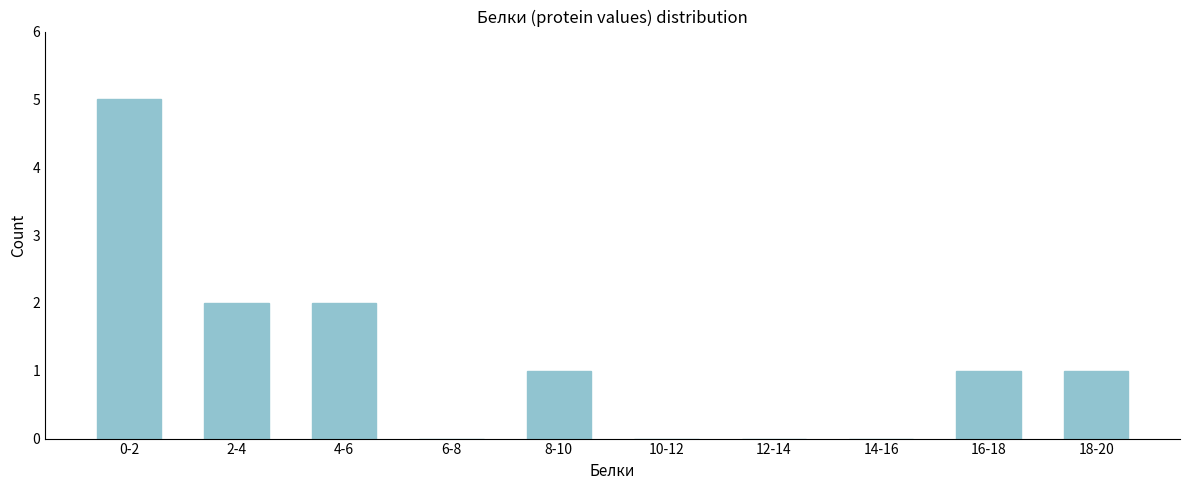

Reading right to left, extract all data points from this chart.

18-20=1	16-18=1	14-16=0	12-14=0	10-12=0	8-10=1	6-8=0	4-6=2	2-4=2	0-2=5